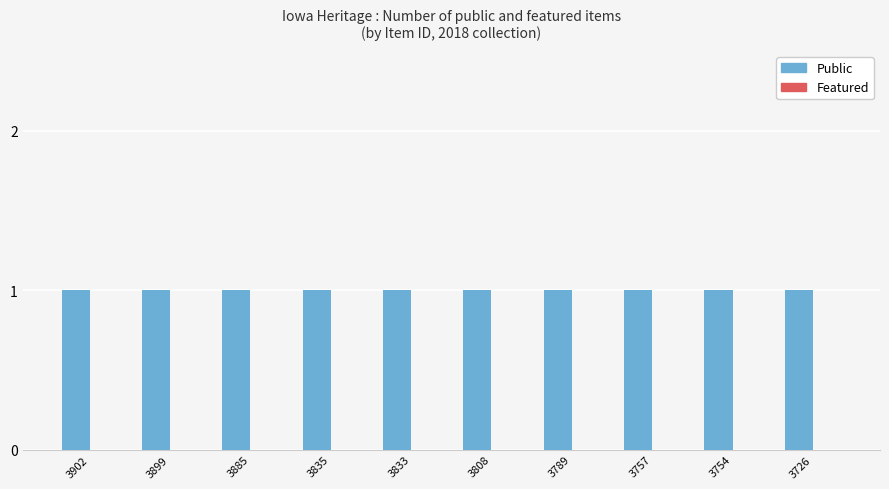

What is the spread (max minus min) of values at 3789?

1